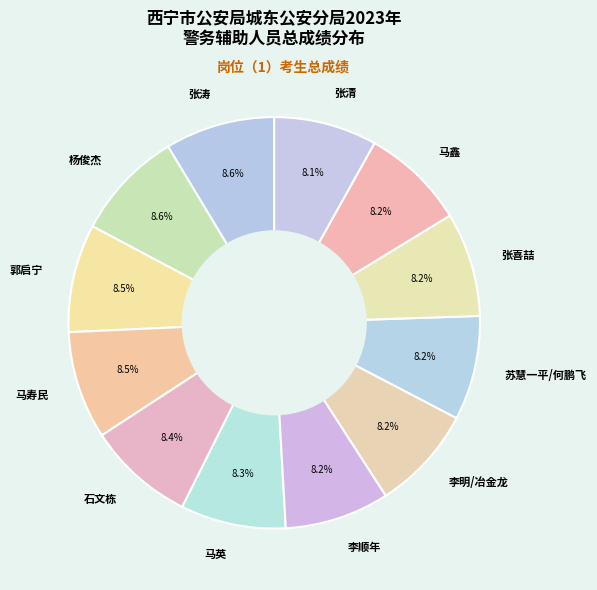

Count the number of slices in the pie.

12